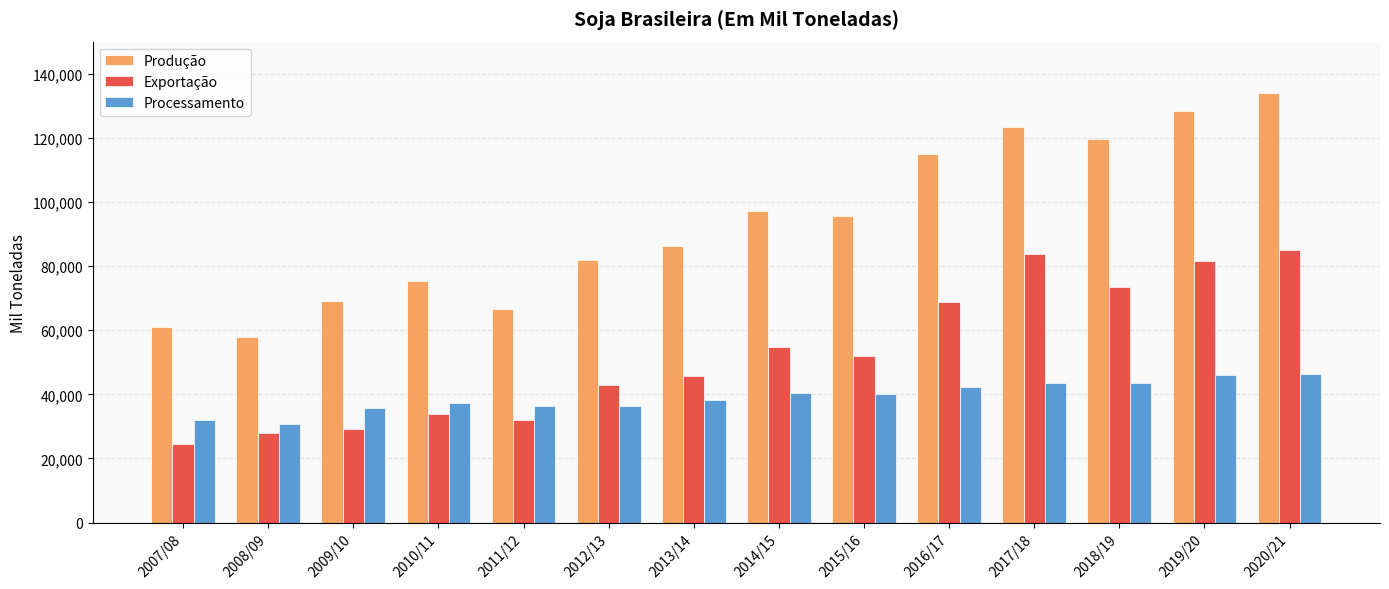

Is the value of Exportação at 2018/19 greater than the value of Processamento at 2016/17?

Yes